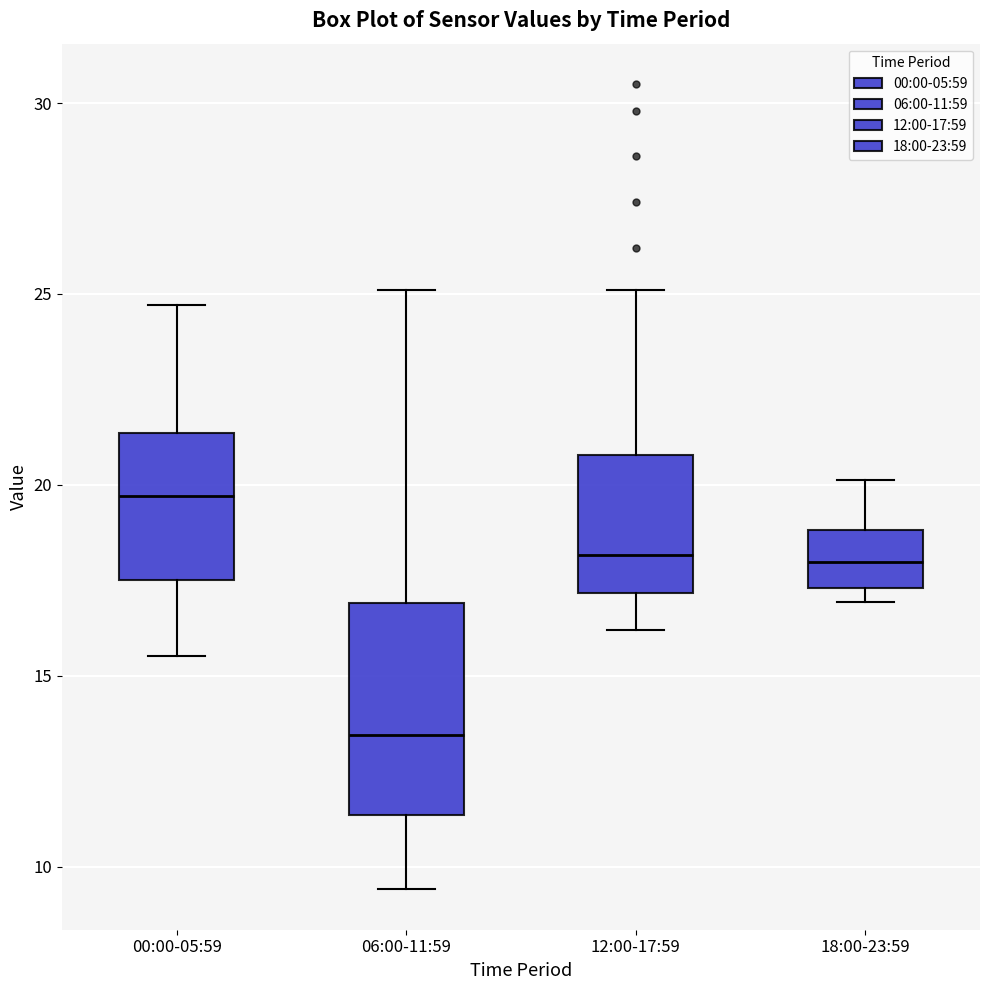

Reading left to right, read every box against the y-axis: the position of its median line, the range the box covers, and the ends of its whiskers. The values are not printed on the chart, so give them approximately, as read against the axis.

00:00-05:59: median 19.5, box 17.5 to 21.5, whiskers 15.5 to 24.5
06:00-11:59: median 13.5, box 11.5 to 17.0, whiskers 9.5 to 25.0
12:00-17:59: median 18.0, box 17.0 to 21.0, whiskers 16.0 to 25.0
18:00-23:59: median 18.0, box 17.5 to 19.0, whiskers 17.0 to 20.0